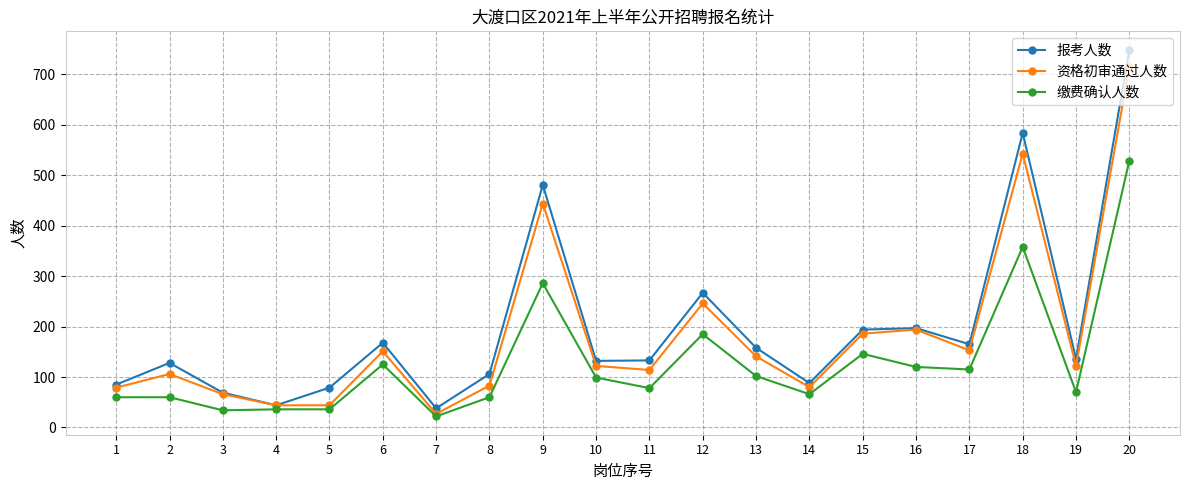

What is the difference between the maximum and minimum values in the 报考人数 series?

711